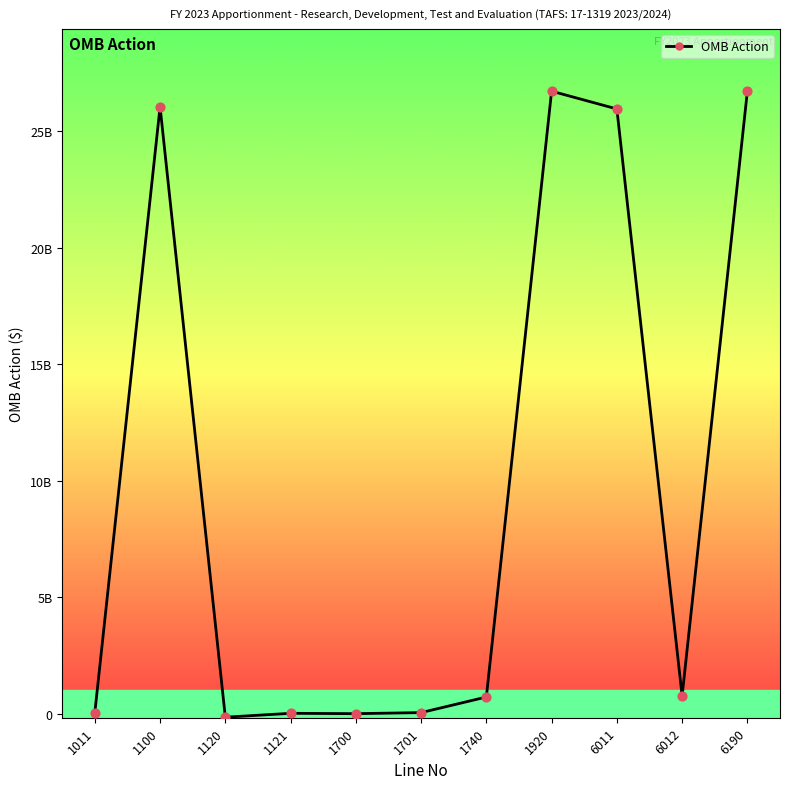

What is the change in value from 1920 to 6011?

-762904000